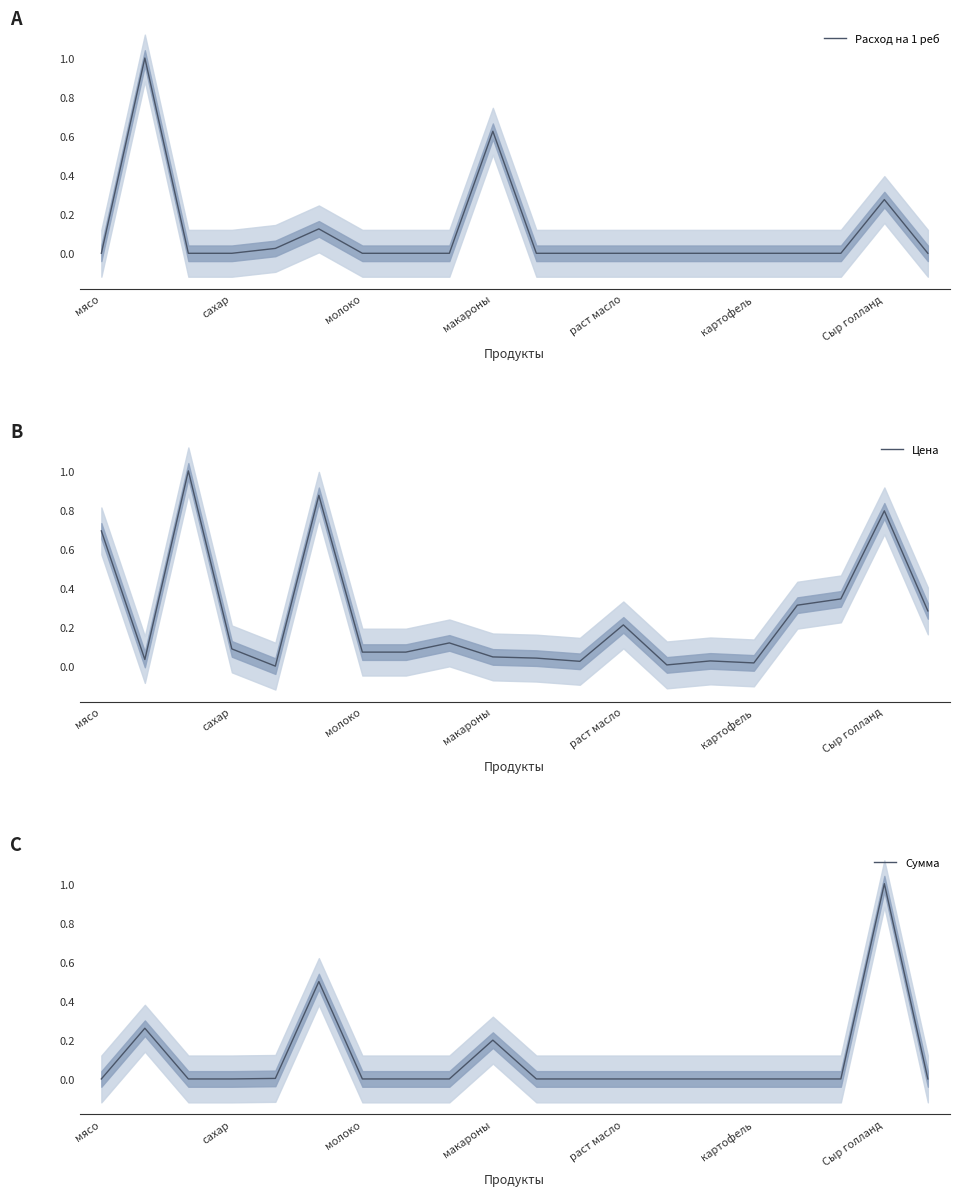

What are all the series names shown in the legend?

Расход на 1 реб, Цена, Сумма